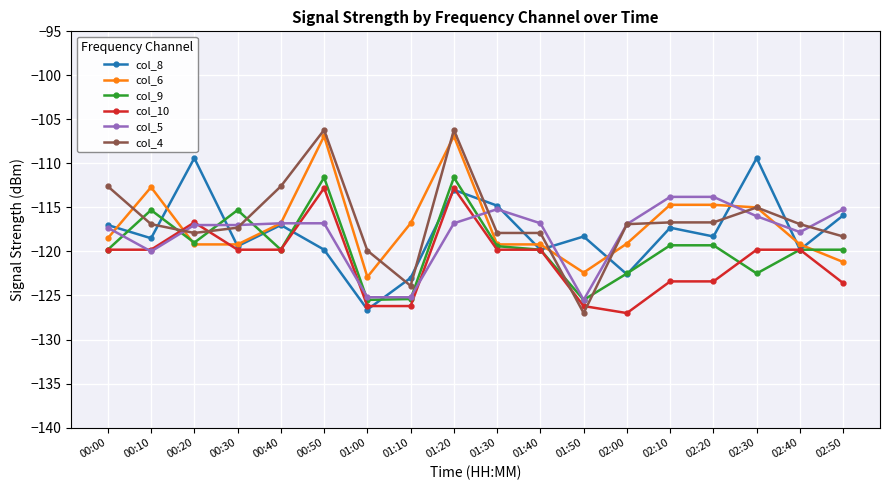

What is the total value across all series at 00:00?

-705.0